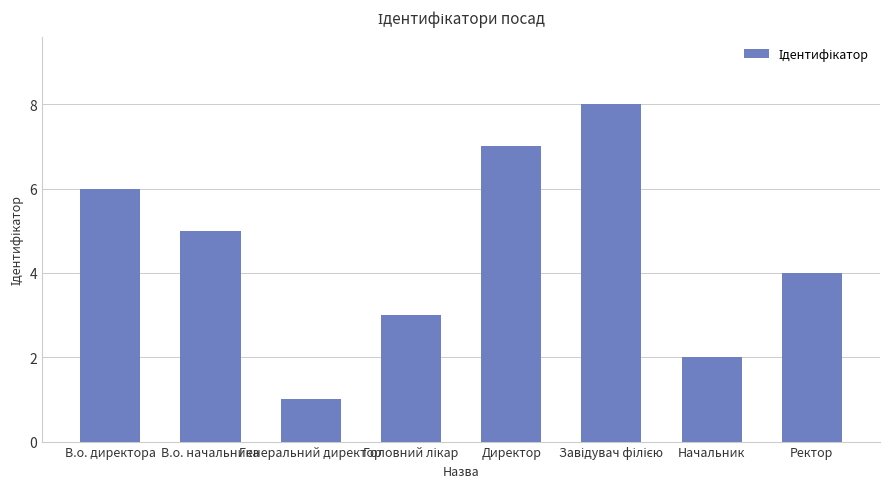

How many values are below 5?

4